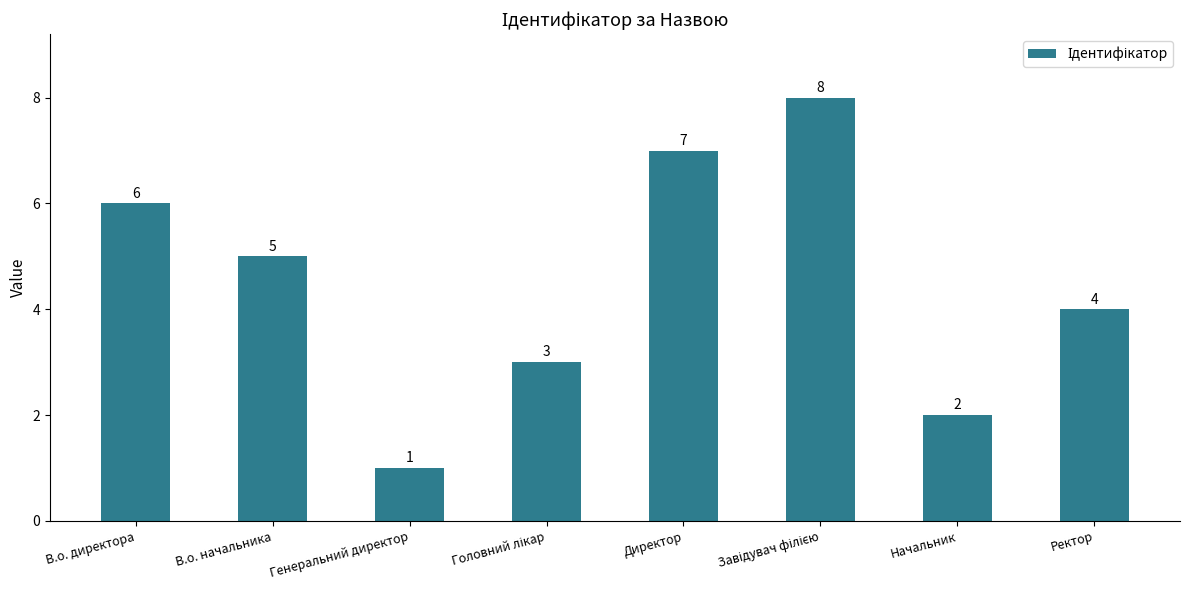

How many categories are shown in the chart?

8